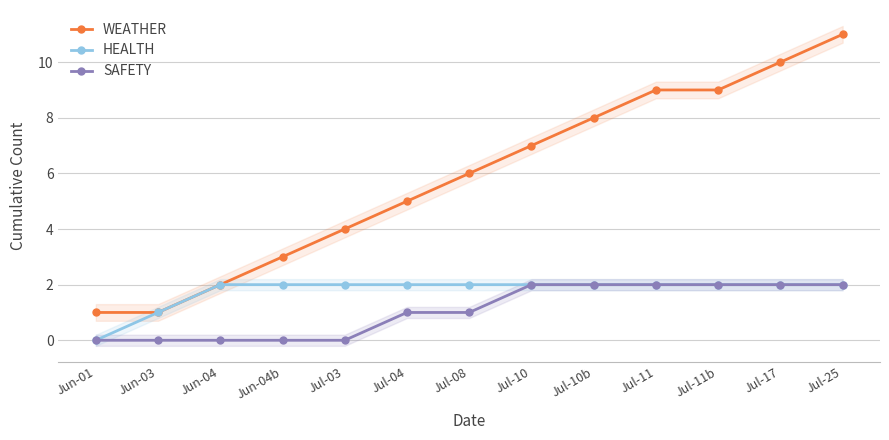

True or false: SAFETY has a value of 3 at Jul-10.

False